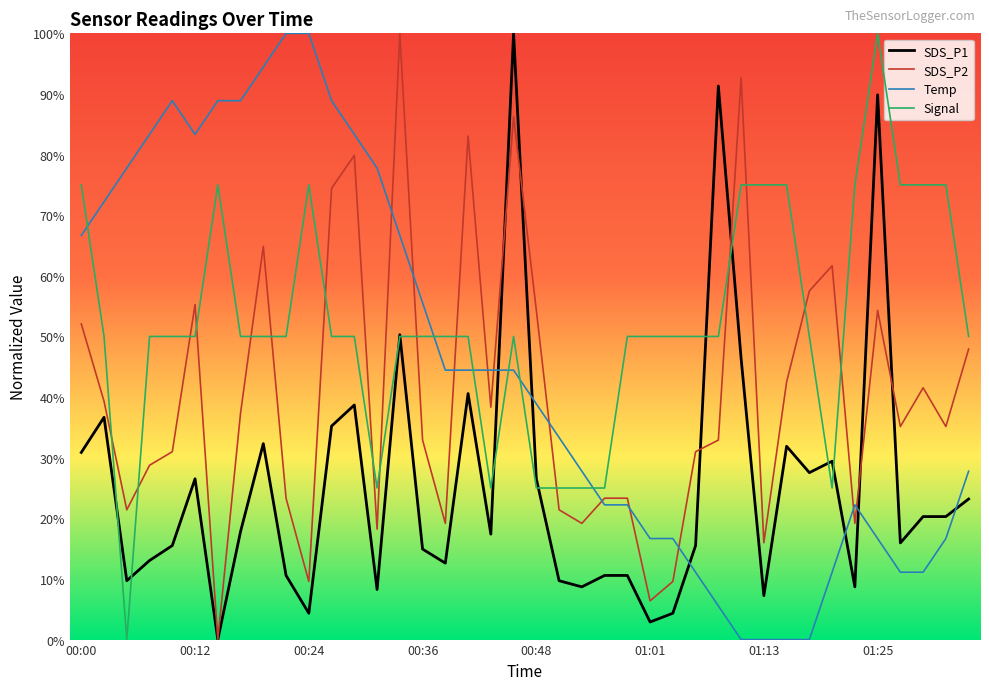

Reading left to right, extract all data points from this chart.

SDS_P1: 00:00=0.3	00:02=0.4	00:05=0.1	00:07=0.1	00:10=0.2	00:12=0.3	00:14=0.0	00:17=0.2	00:19=0.3	00:22=0.1	00:24=0.0	00:27=0.4	00:29=0.4	00:31=0.1	00:34=0.5	00:36=0.1	00:39=0.1	00:41=0.4	00:44=0.2	00:46=1.0	00:48=0.3	00:51=0.1	00:53=0.1	00:56=0.1	00:58=0.1	01:01=0.0	01:03=0.0	01:05=0.2	01:08=0.9	01:10=0.5	01:13=0.1	01:15=0.3	01:18=0.3	01:20=0.3	01:23=0.1	01:25=0.9	01:27=0.2	01:30=0.2	01:32=0.2	01:35=0.2
SDS_P2: 00:00=0.5	00:02=0.4	00:05=0.2	00:07=0.3	00:10=0.3	00:12=0.6	00:14=0.0	00:17=0.4	00:19=0.6	00:22=0.2	00:24=0.1	00:27=0.7	00:29=0.8	00:31=0.2	00:34=1.0	00:36=0.3	00:39=0.2	00:41=0.8	00:44=0.4	00:46=0.9	00:48=0.5	00:51=0.2	00:53=0.2	00:56=0.2	00:58=0.2	01:01=0.1	01:03=0.1	01:05=0.3	01:08=0.3	01:10=0.9	01:13=0.2	01:15=0.4	01:18=0.6	01:20=0.6	01:23=0.2	01:25=0.5	01:27=0.4	01:30=0.4	01:32=0.4	01:35=0.5
Temp: 00:00=0.7	00:02=0.7	00:05=0.8	00:07=0.8	00:10=0.9	00:12=0.8	00:14=0.9	00:17=0.9	00:19=0.9	00:22=1.0	00:24=1.0	00:27=0.9	00:29=0.8	00:31=0.8	00:34=0.7	00:36=0.6	00:39=0.4	00:41=0.4	00:44=0.4	00:46=0.4	00:48=0.4	00:51=0.3	00:53=0.3	00:56=0.2	00:58=0.2	01:01=0.2	01:03=0.2	01:05=0.1	01:08=0.1	01:10=0.0	01:13=0.0	01:15=0.0	01:18=0.0	01:20=0.1	01:23=0.2	01:25=0.2	01:27=0.1	01:30=0.1	01:32=0.2	01:35=0.3
Signal: 00:00=0.7	00:02=0.5	00:05=0.0	00:07=0.5	00:10=0.5	00:12=0.5	00:14=0.7	00:17=0.5	00:19=0.5	00:22=0.5	00:24=0.7	00:27=0.5	00:29=0.5	00:31=0.2	00:34=0.5	00:36=0.5	00:39=0.5	00:41=0.5	00:44=0.2	00:46=0.5	00:48=0.2	00:51=0.2	00:53=0.2	00:56=0.2	00:58=0.5	01:01=0.5	01:03=0.5	01:05=0.5	01:08=0.5	01:10=0.7	01:13=0.7	01:15=0.7	01:18=0.5	01:20=0.2	01:23=0.7	01:25=1.0	01:27=0.7	01:30=0.7	01:32=0.7	01:35=0.5